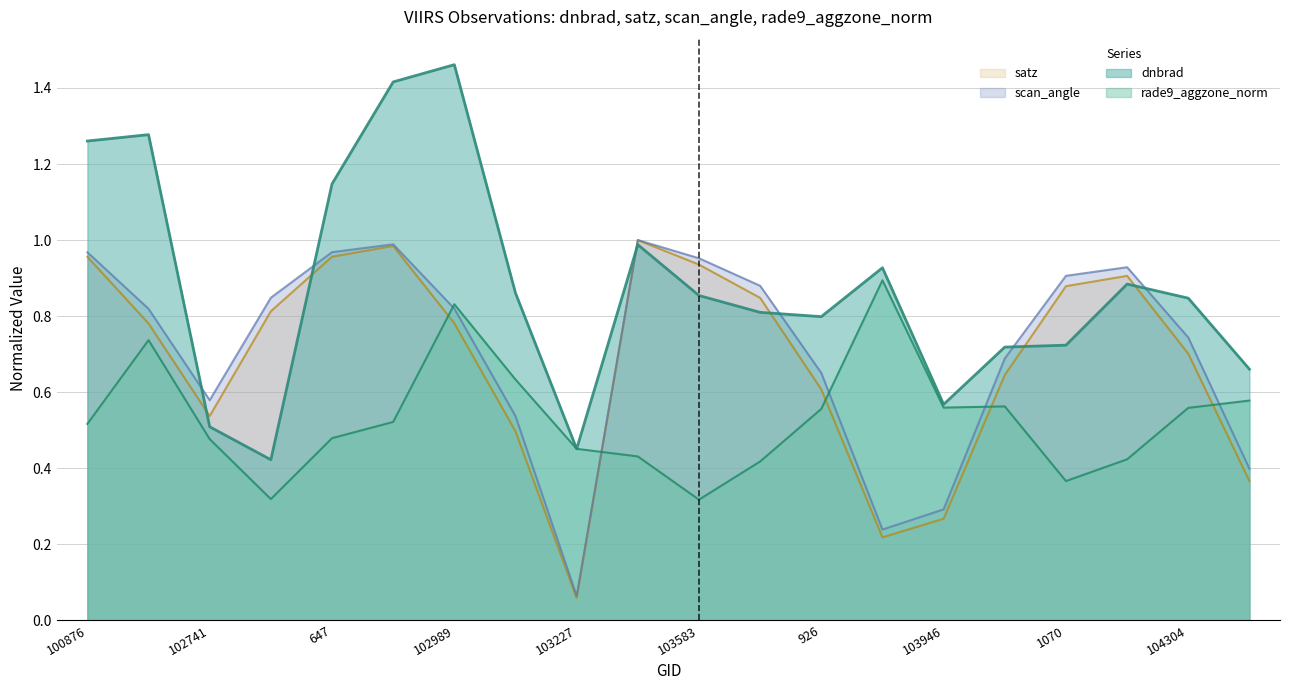

True or false: scan_angle has a value of 1.0 at 103474.

True